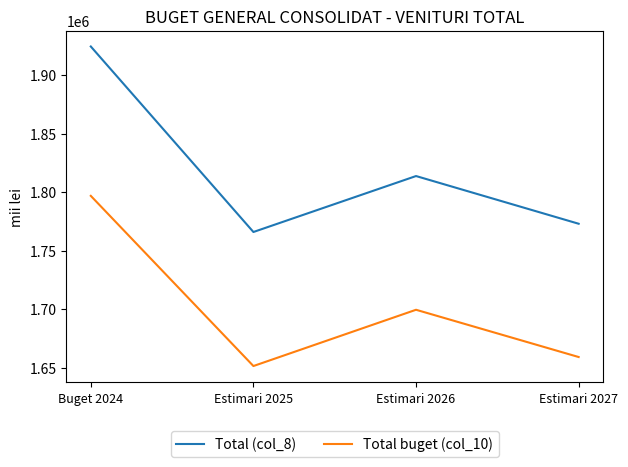

Is the value of Total buget (col_10) at Estimari 2025 greater than the value of Total (col_8) at Estimari 2027?

No